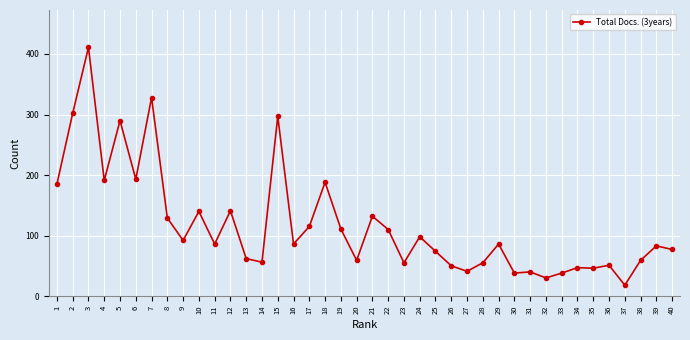

True or false: the data has more than 1 interior local peaks.

True